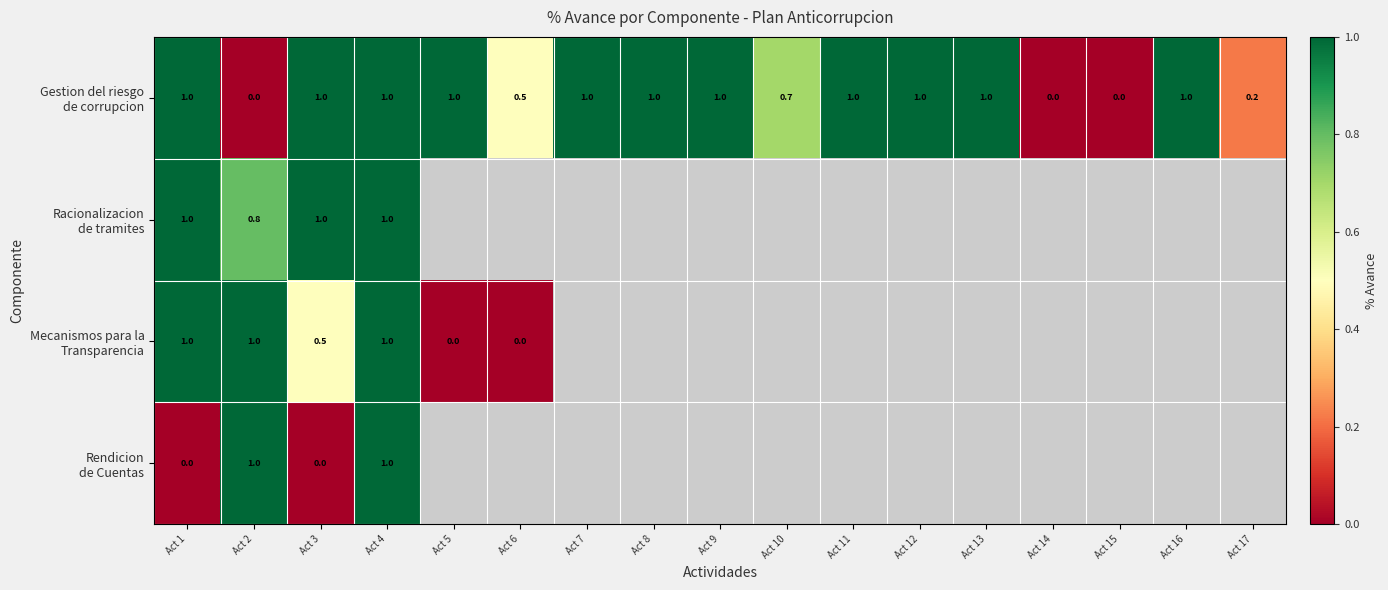

Which series has the widest spread of values?

Gestion del riesgo de corrupcion